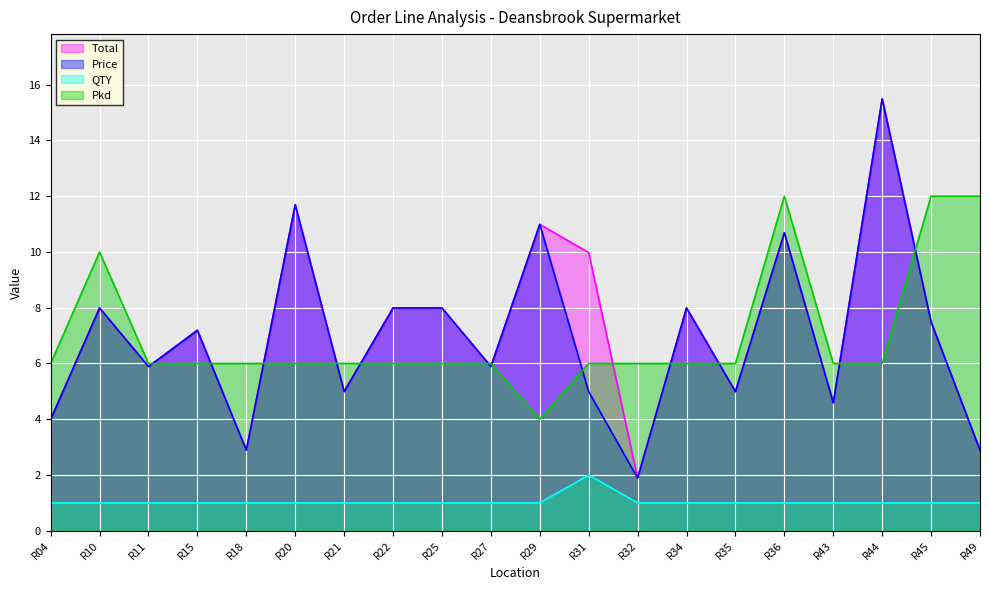

True or false: Pkd has more than 0 interior local peaks.

True